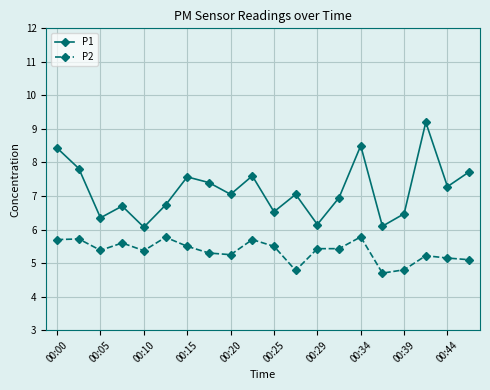

In P1, how many points are higher than both neighbors (excluding endpoints)?

6